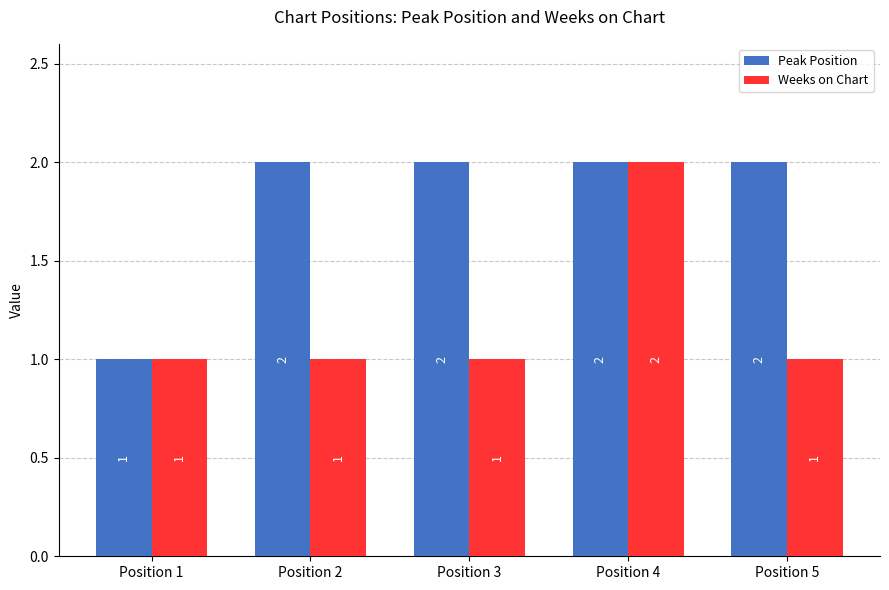

List the series in order of their overall mean, highest first.

Peak Position, Weeks on Chart